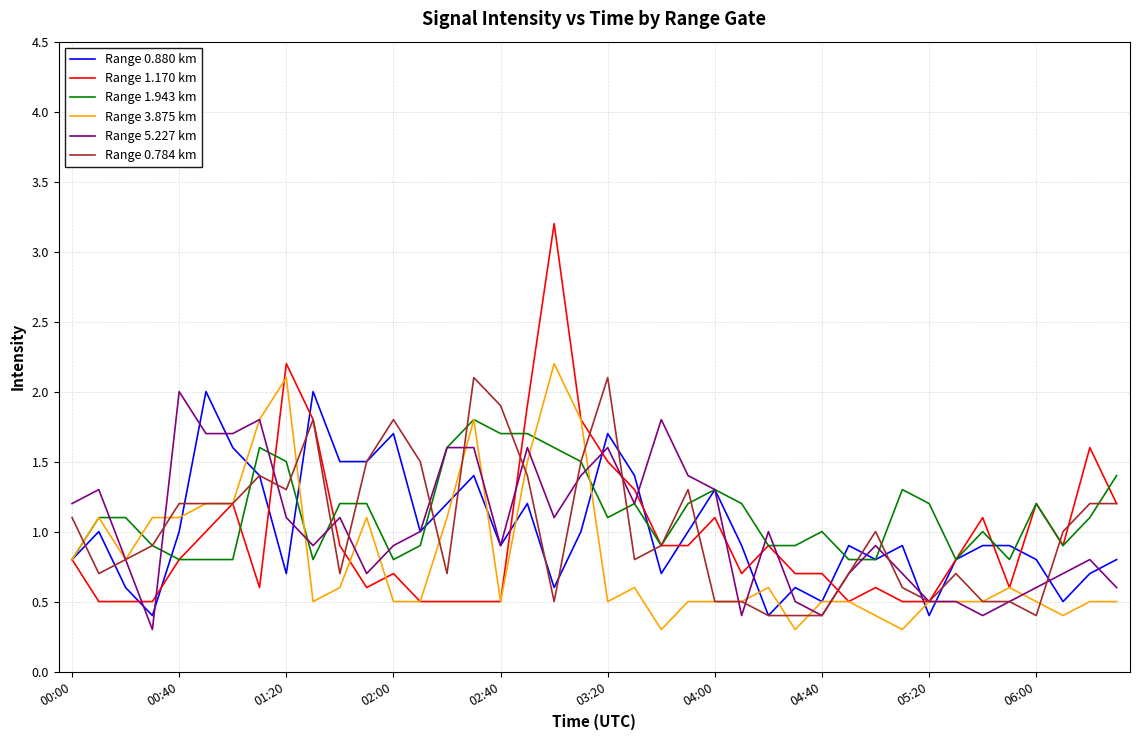

What is the maximum value shown in the chart?

3.2